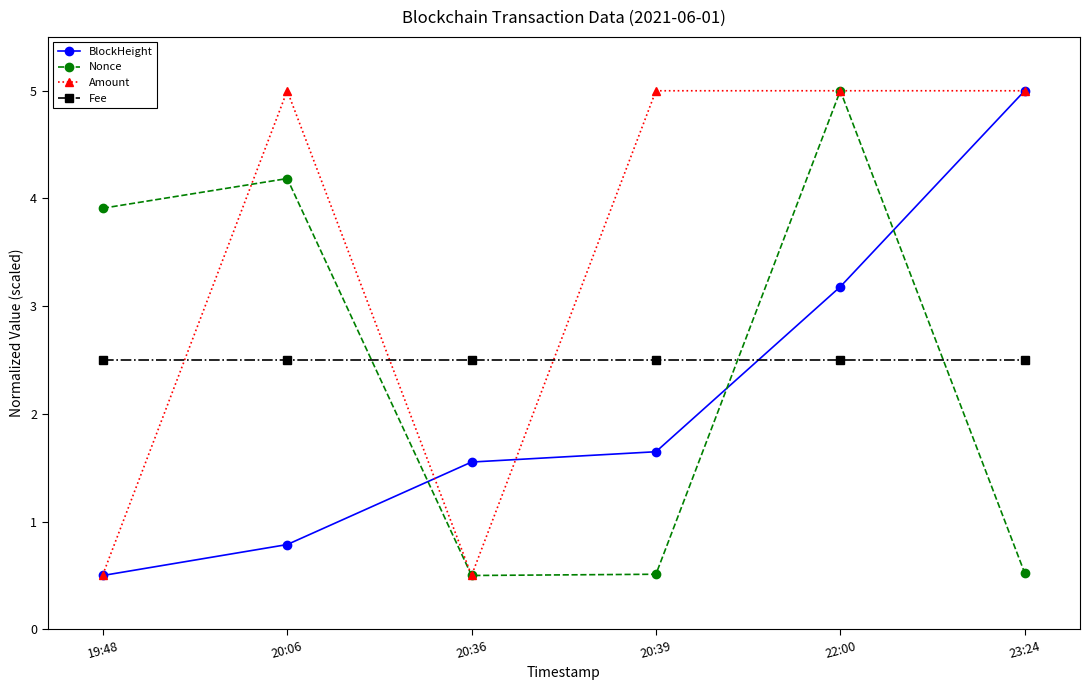

Which series has the largest total across all categories?

Amount